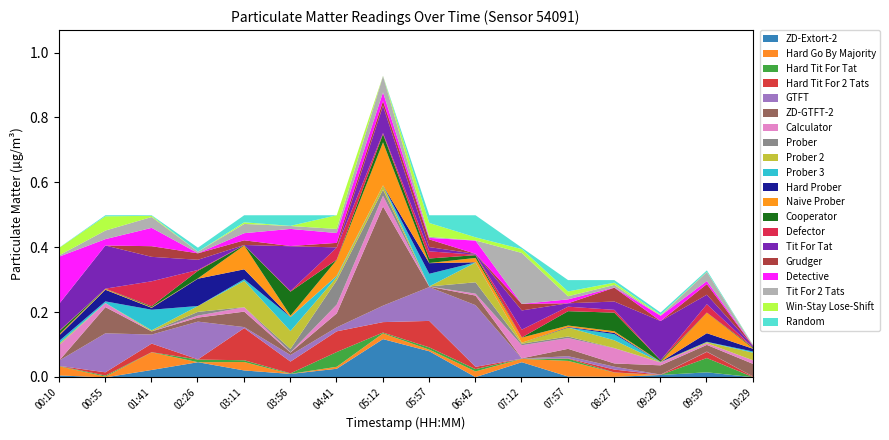

At which label does ZD-Extort-2 reach its peak?

05:12